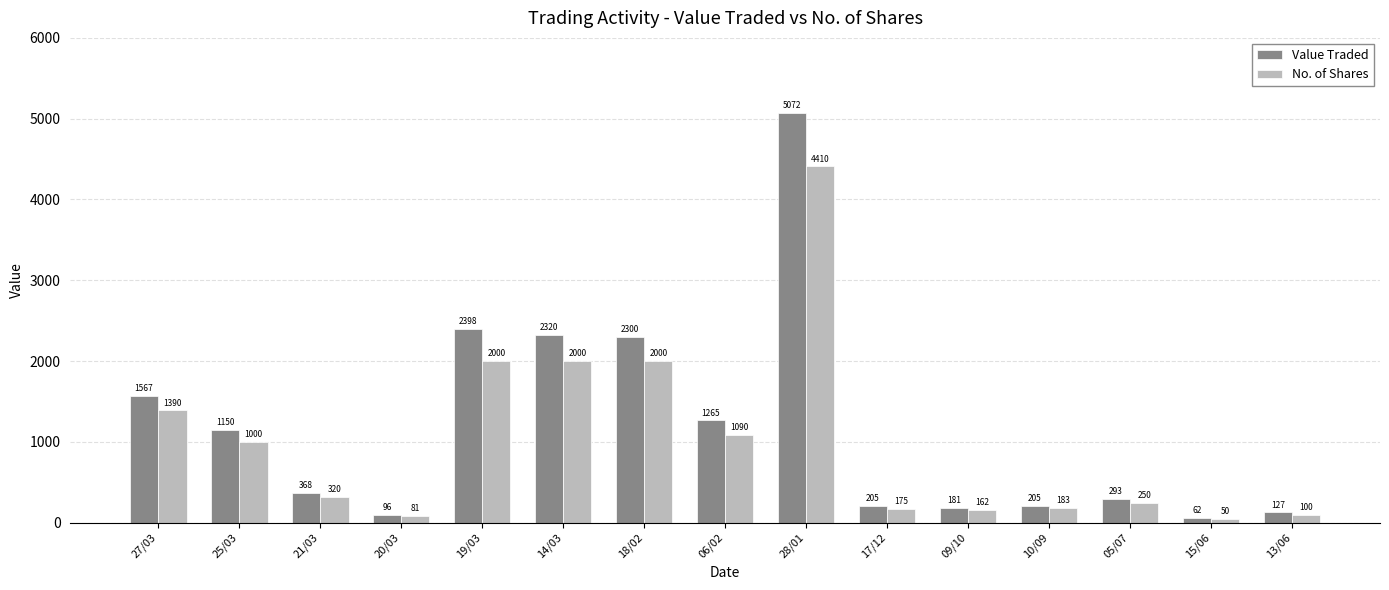

Where does the No. of Shares series first go above 320?

27/03